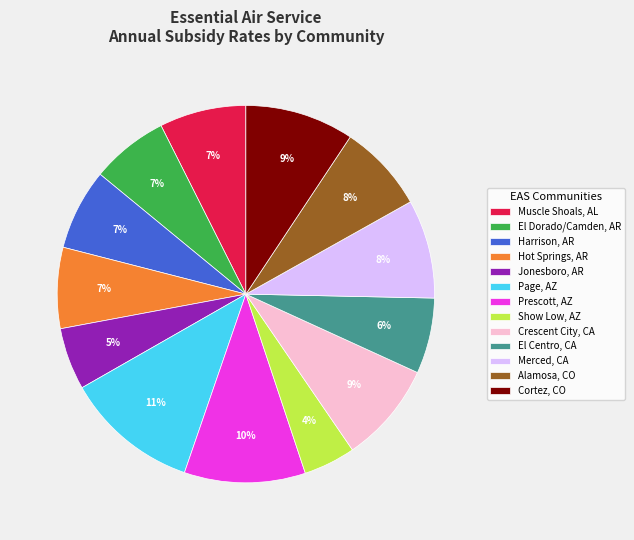

To the nearest percent, what is the combined percentage of Alamosa, CO and Prescott, AZ?

18%